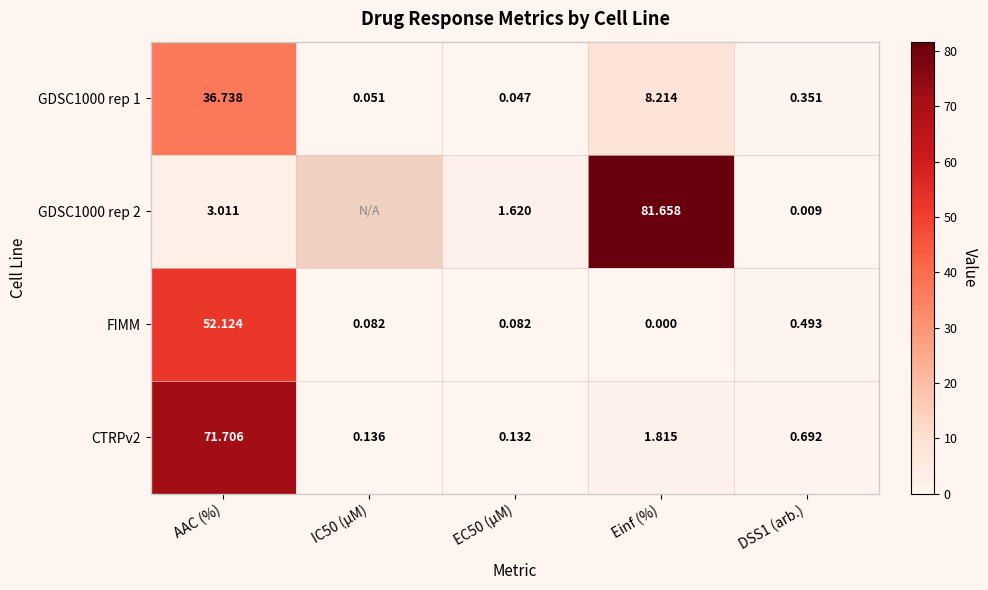

Is the value of CTRPv2 at Einf (%) greater than the value of FIMM at AAC (%)?

No